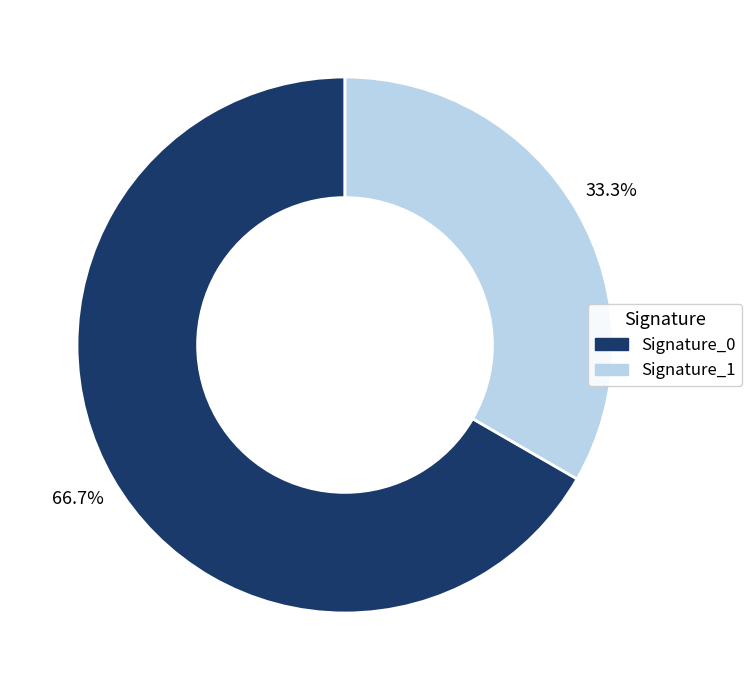

Is there any slice that represents more than half of the pie?

Yes